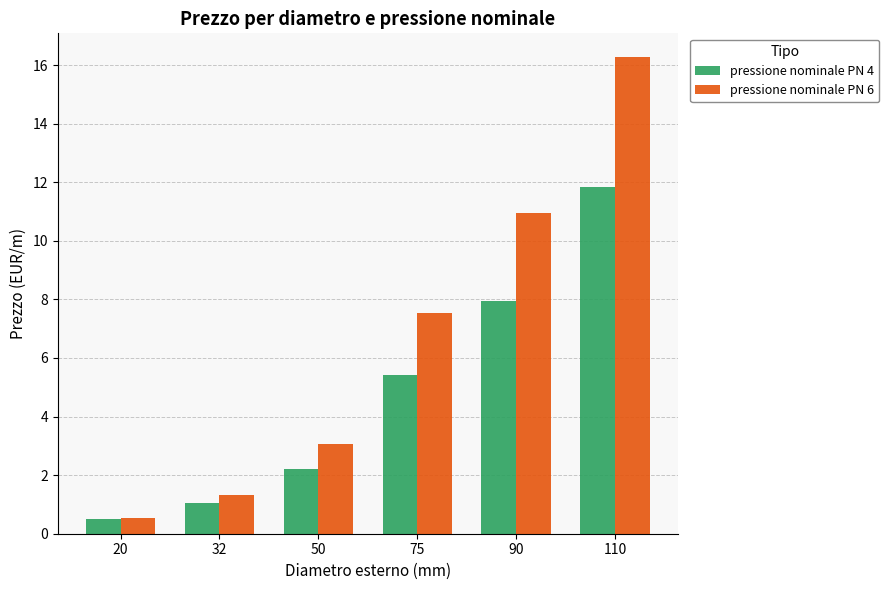

At which category is the sum across all series the highest?

110